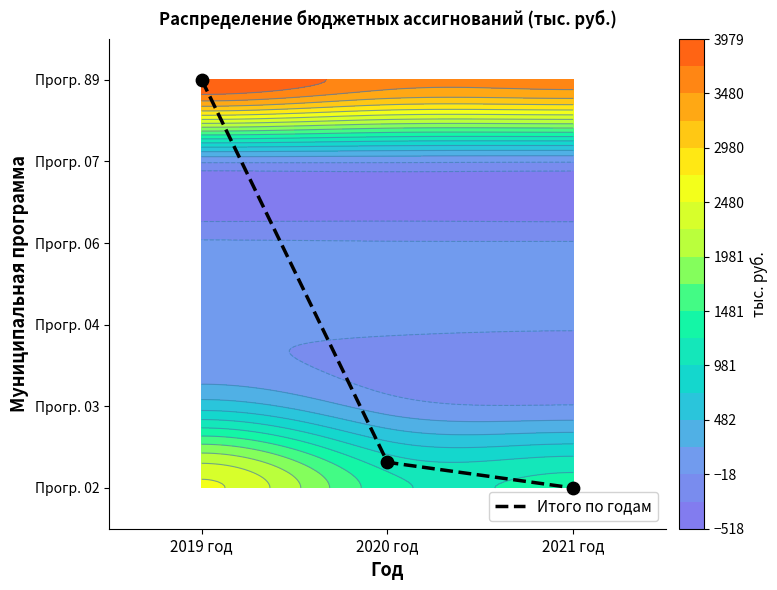

The value at 2021 год is -1.6. True or false?

False